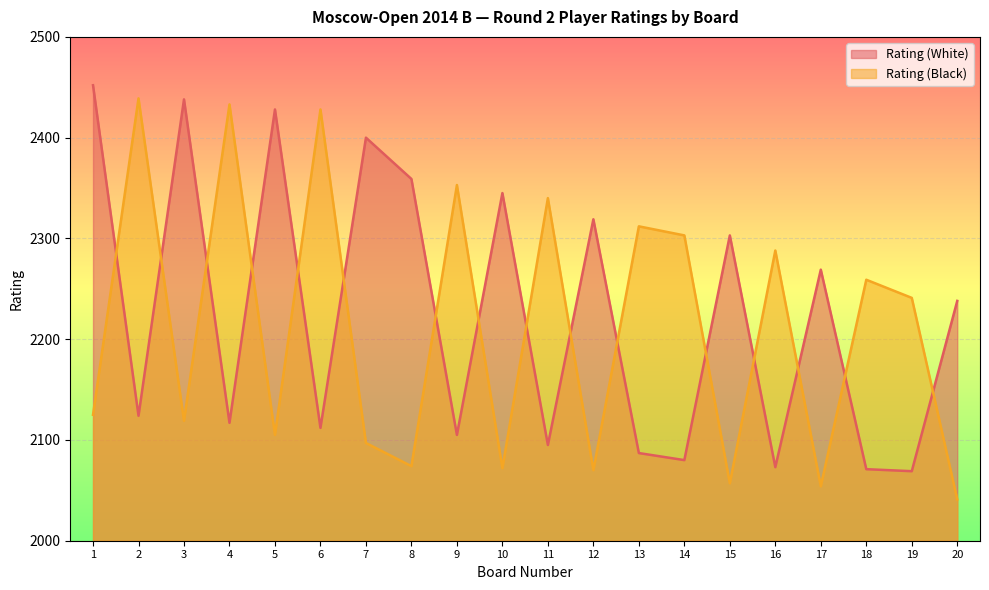

Reading left to right, extract all data points from this chart.

Rating (White): 1=2452	2=2124	3=2438	4=2117	5=2428	6=2112	7=2400	8=2359	9=2105	10=2345	11=2095	12=2319	13=2087	14=2080	15=2303	16=2073	17=2269	18=2071	19=2069	20=2238
Rating (Black): 1=2125	2=2439	3=2119	4=2433	5=2105	6=2428	7=2097	8=2074	9=2353	10=2072	11=2340	12=2070	13=2312	14=2303	15=2057	16=2288	17=2054	18=2259	19=2241	20=2041